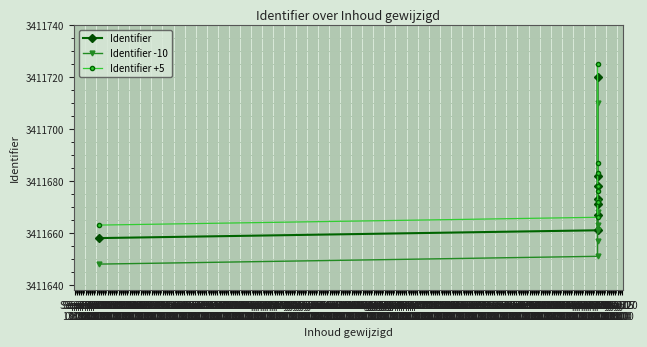

What is the difference between the second highest and minimum values in the Identifier -10 series?

24